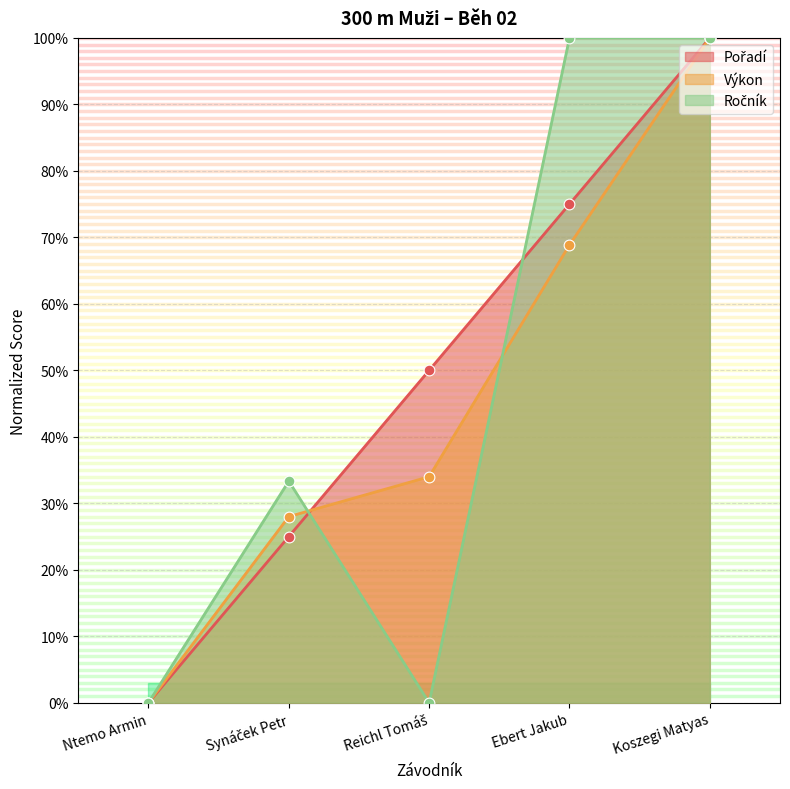

Which series contains the highest Y value?

Pořadí